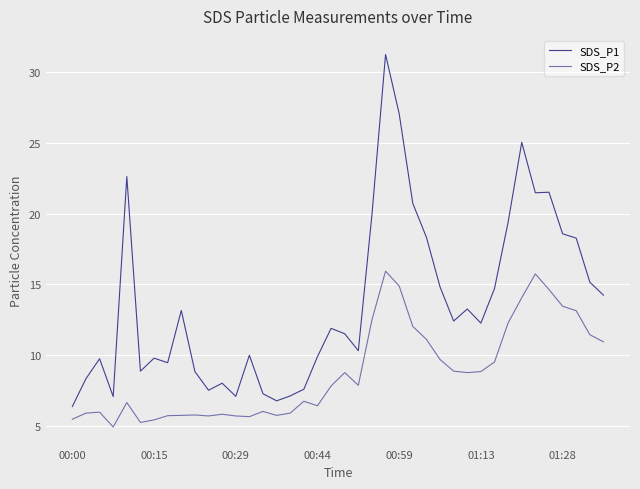

How many interior local valleys does the SDS_P1 series have?

10